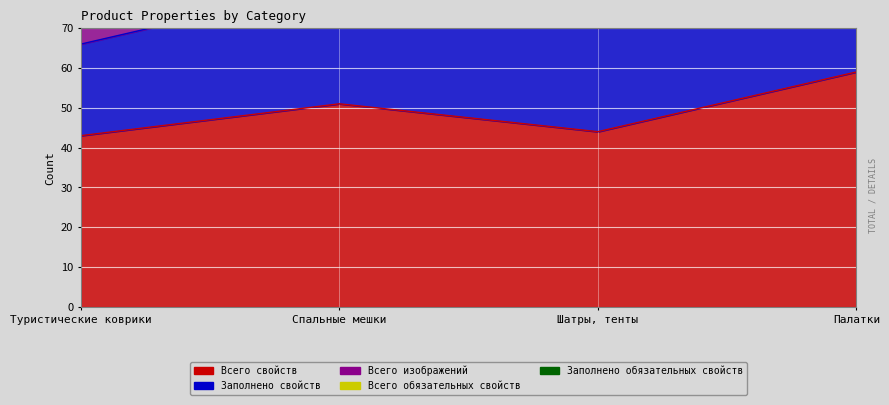

What position from the left is Спальные мешки?

2